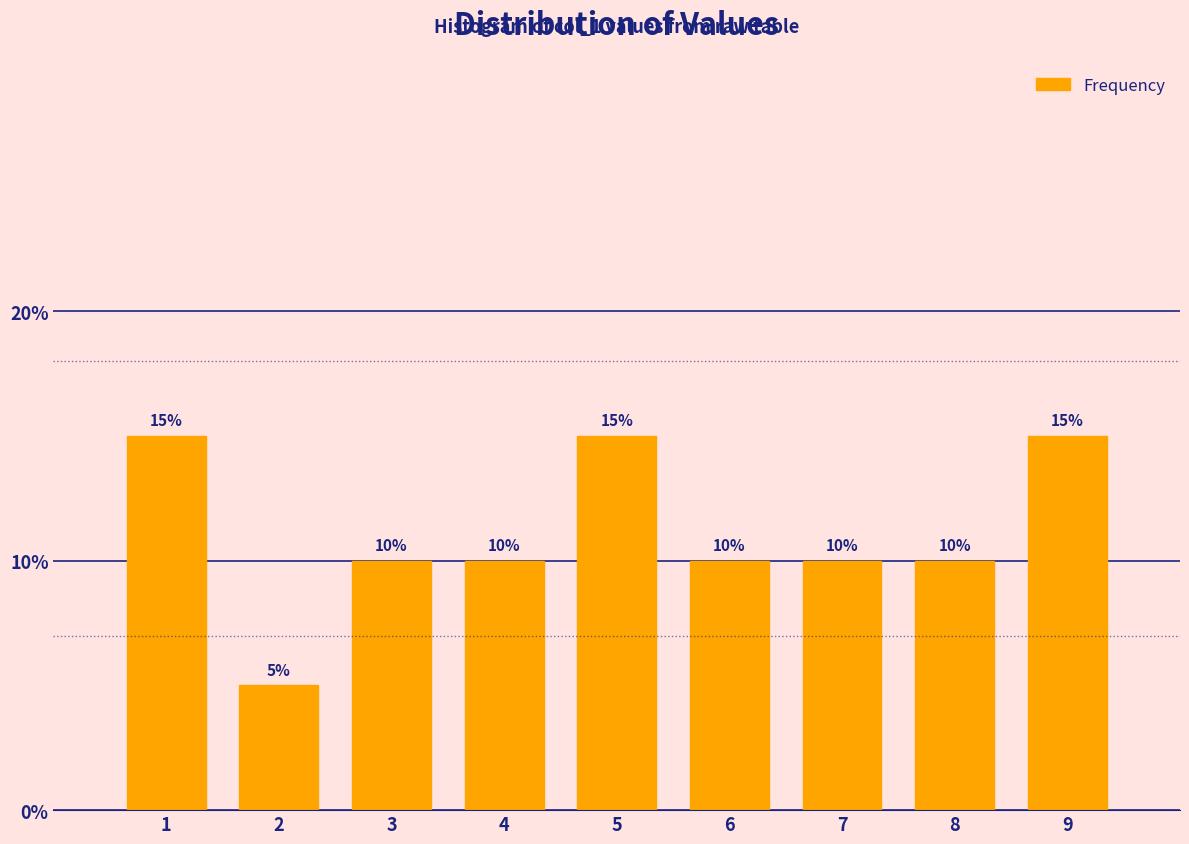

Reading left to right, transcribe this chart: for each bar, give the range it covers on the x-axis and its height.

0.5 to 1.5: 15
1.5 to 2.5: 5
2.5 to 3.5: 10
3.5 to 4.5: 10
4.5 to 5.5: 15
5.5 to 6.5: 10
6.5 to 7.5: 10
7.5 to 8.5: 10
8.5 to 9.5: 15